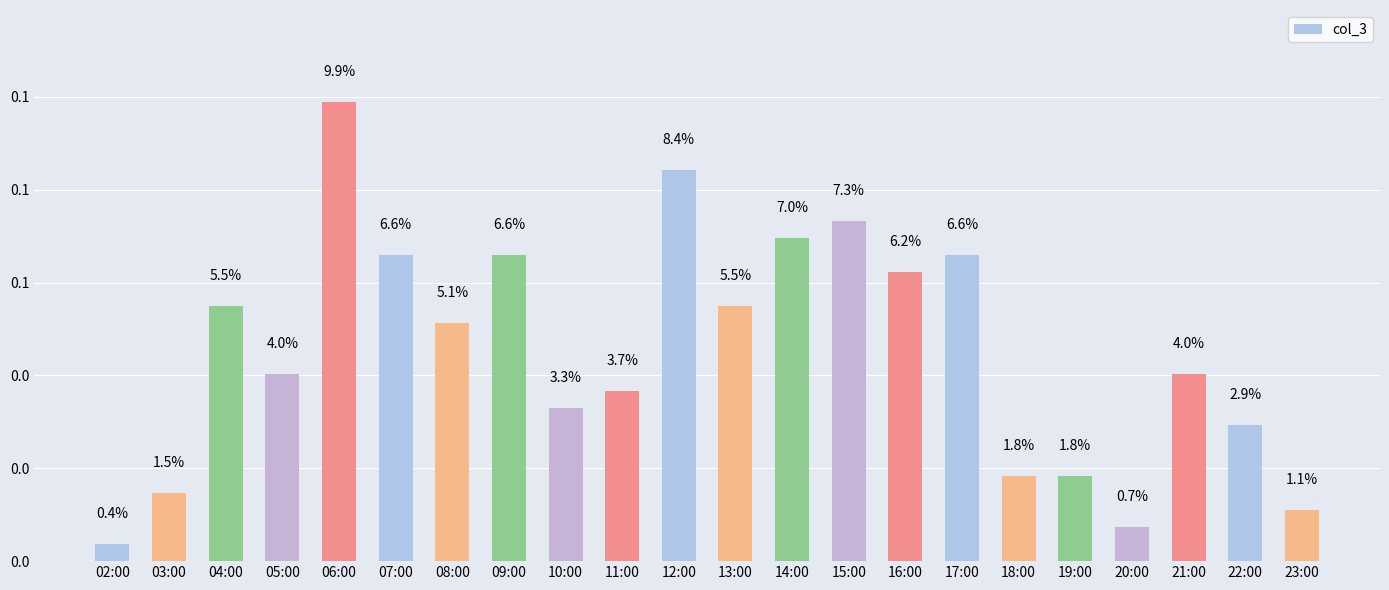

Which label corresponds to the largest value in the chart?

06:00